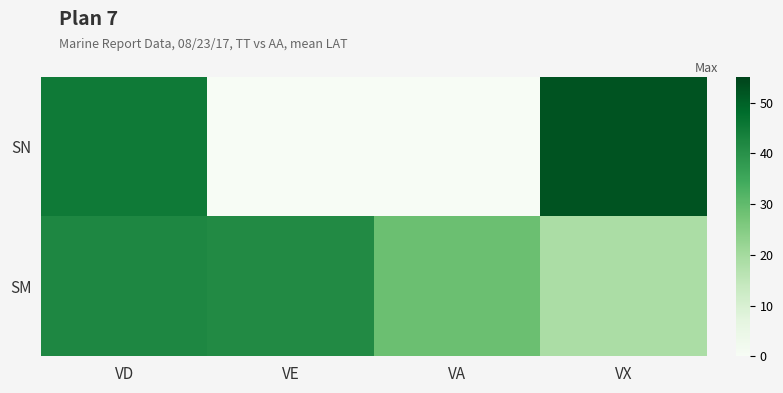

Which category has the highest value across all series?

VX